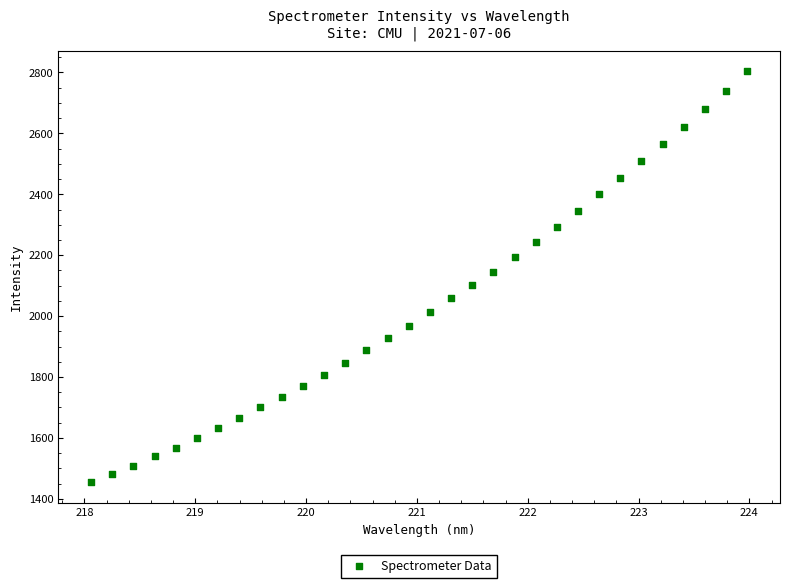

What is the range of X values (max minus min)?

5.9